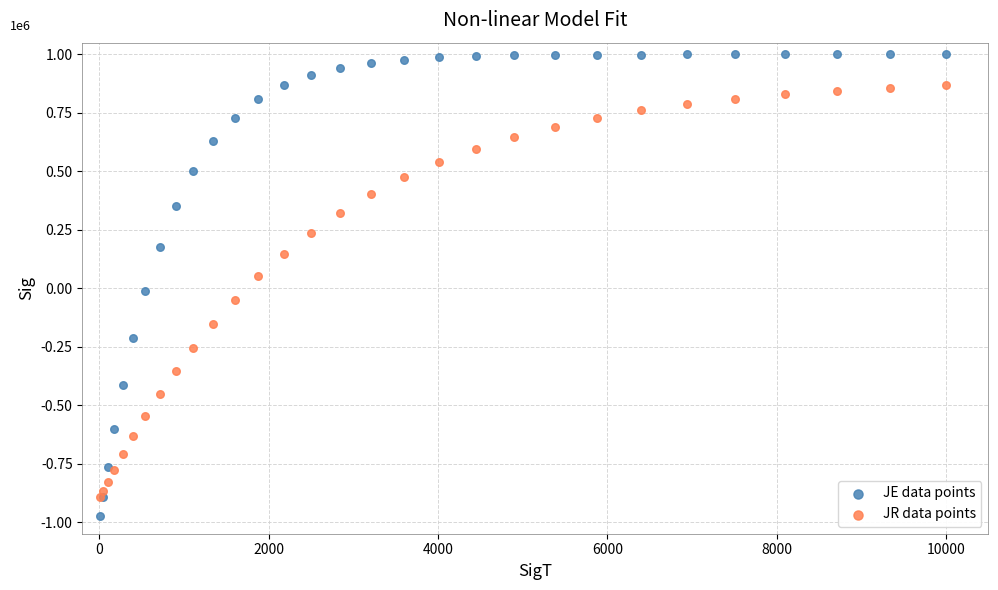

Which series reaches the minimum Y coordinate?

JE data points